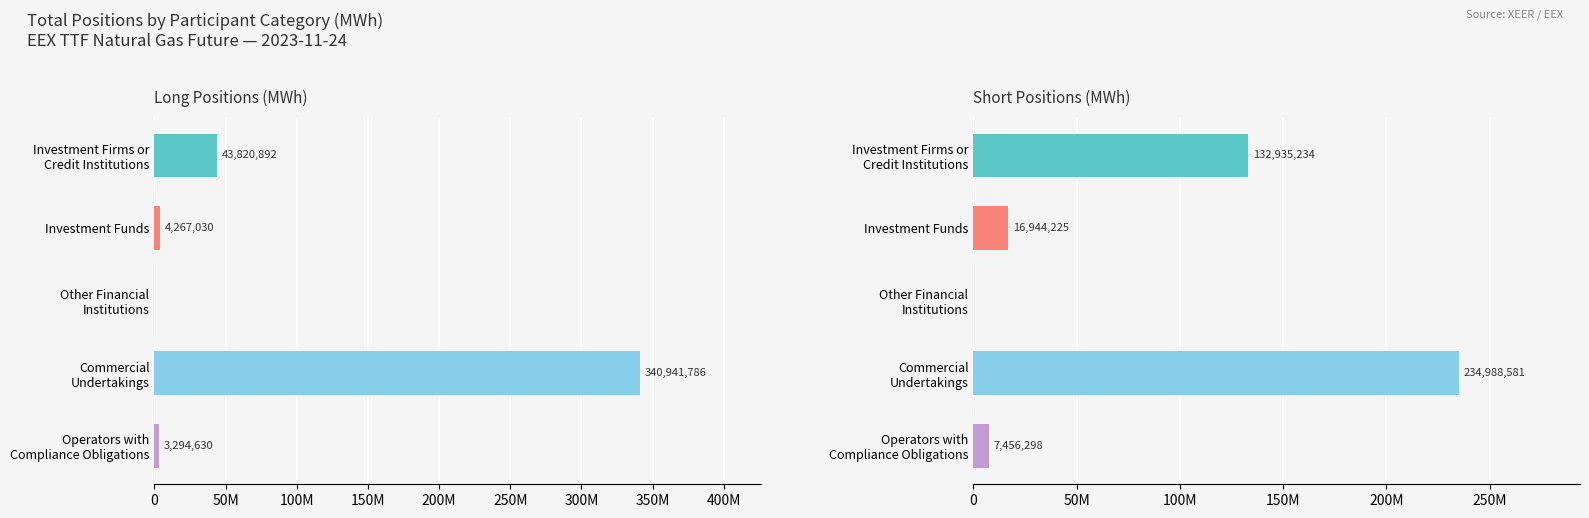

The Long series shows 149350669 at Other Financial Institutions. True or false?

False